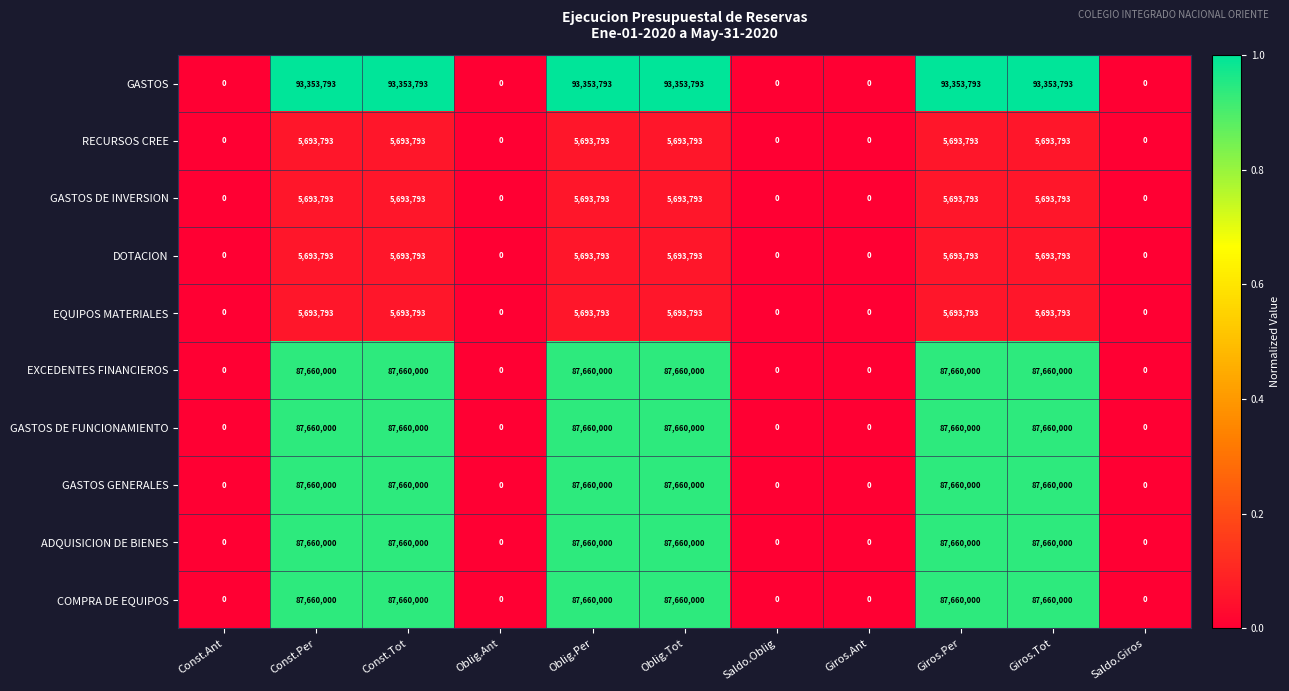

Which series has the largest range (max minus min)?

GASTOS